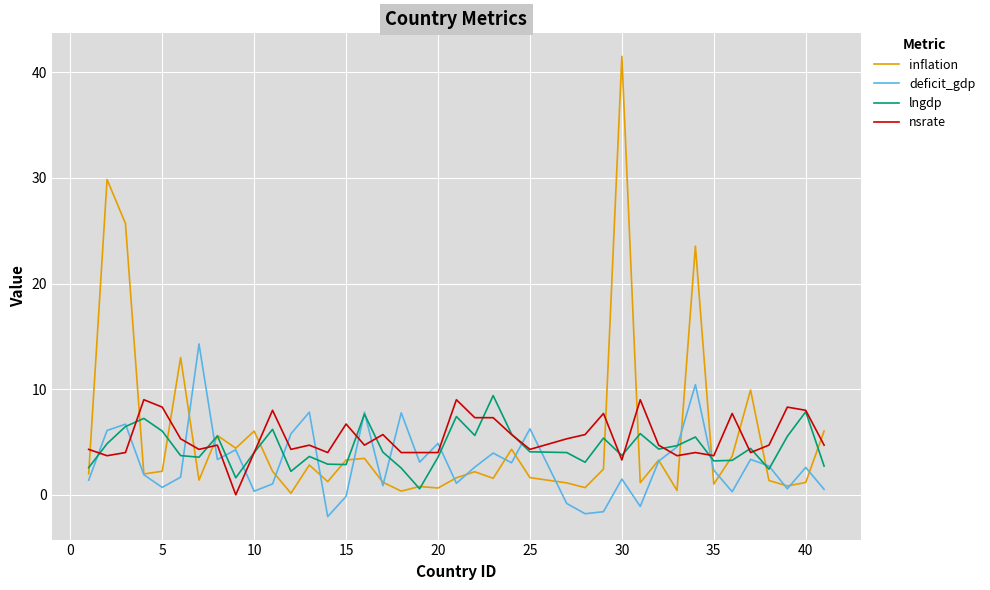

Which series has the largest range (max minus min)?

inflation